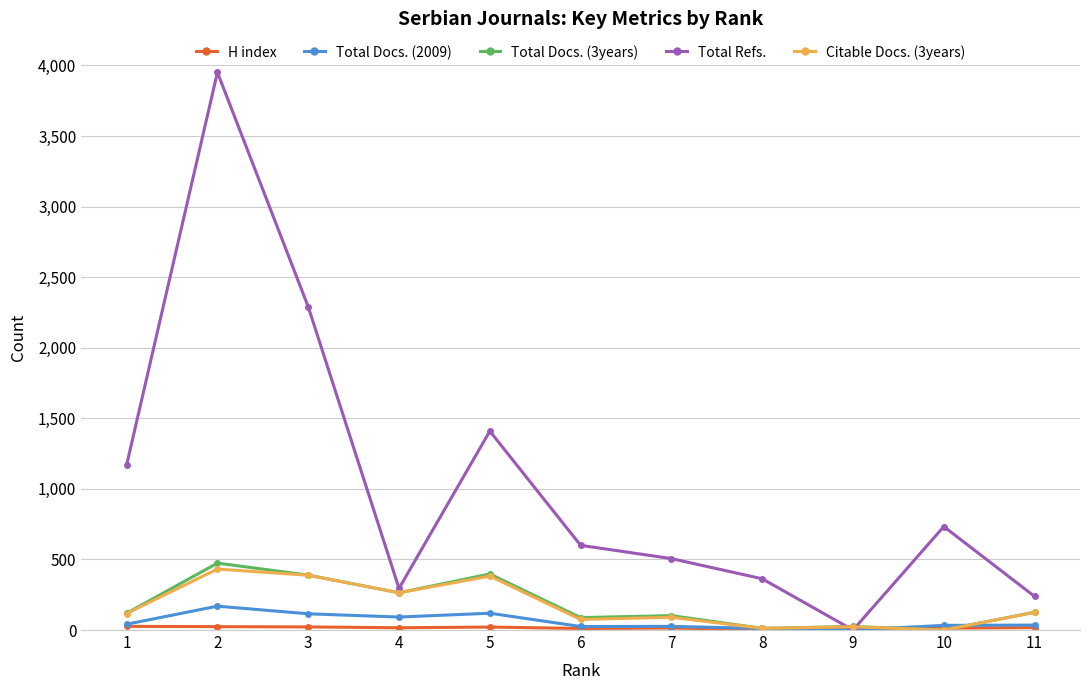

How many series are shown in this chart?

5